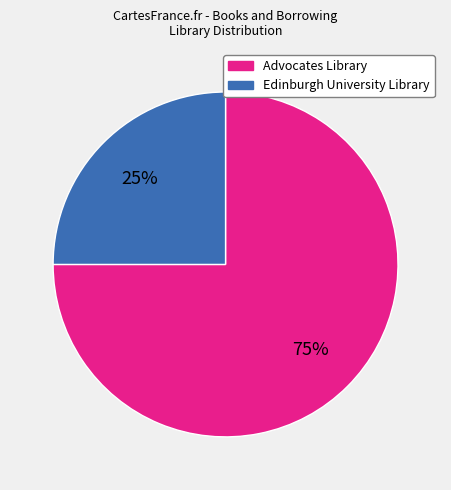

True or false: Advocates Library accounts for 62% of the total.

False